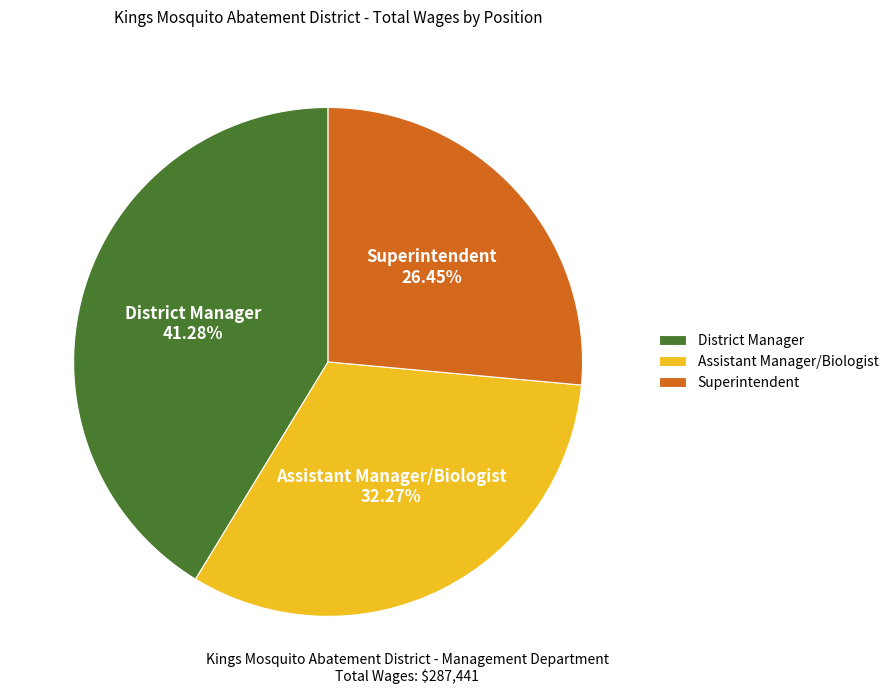

Is there any slice that represents more than half of the pie?

No